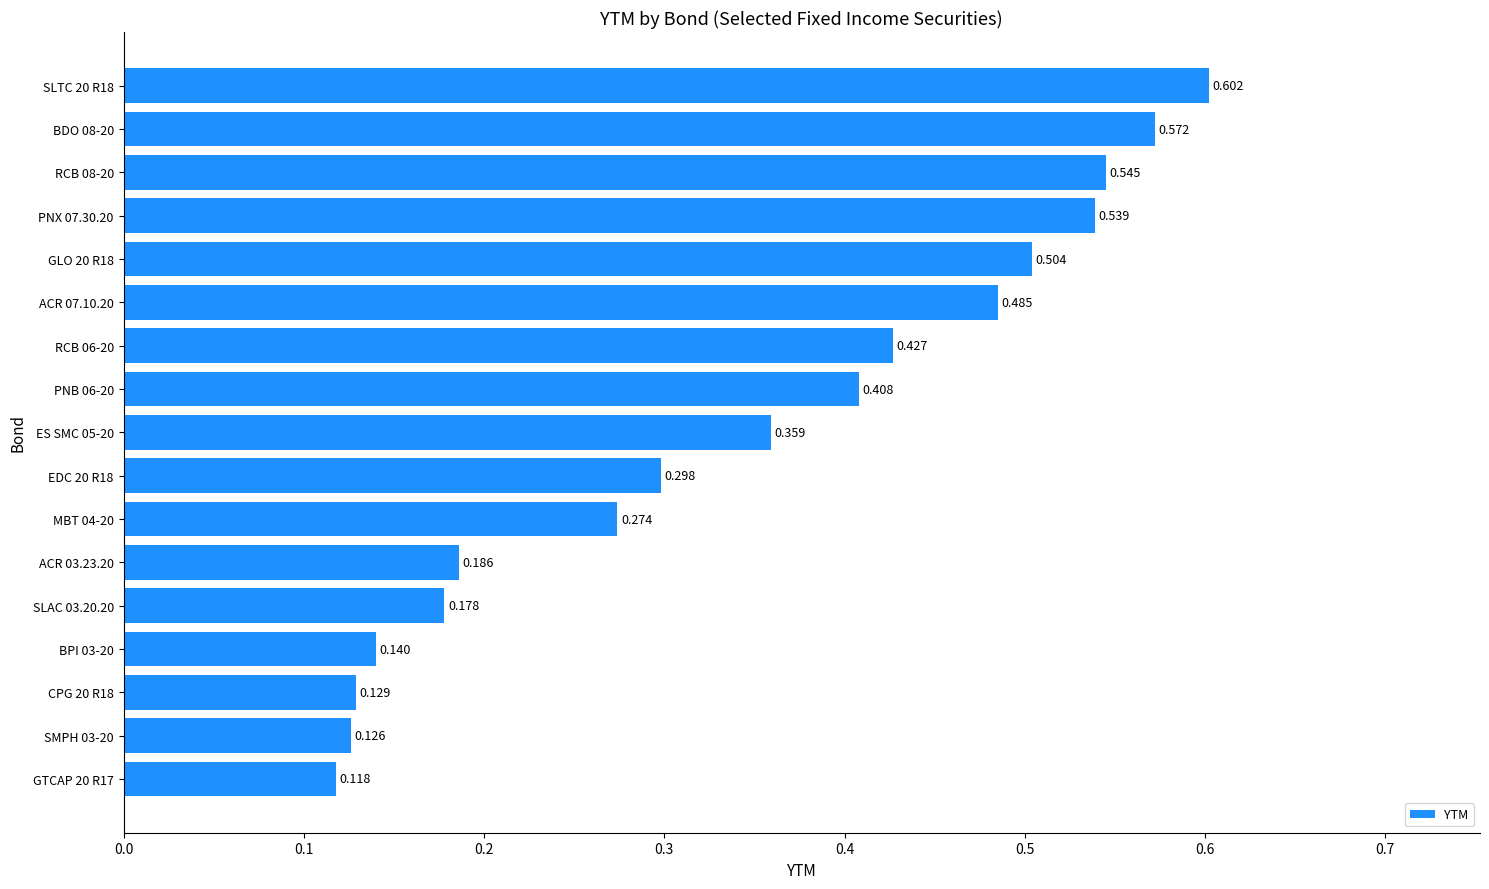

List the labels in order of value, smallest first.

GTCAP 20 R17, SMPH 03-20, CPG 20 R18, BPI 03-20, SLAC 03.20.20, ACR 03.23.20, MBT 04-20, EDC 20 R18, ES SMC 05-20, PNB 06-20, RCB 06-20, ACR 07.10.20, GLO 20 R18, PNX 07.30.20, RCB 08-20, BDO 08-20, SLTC 20 R18